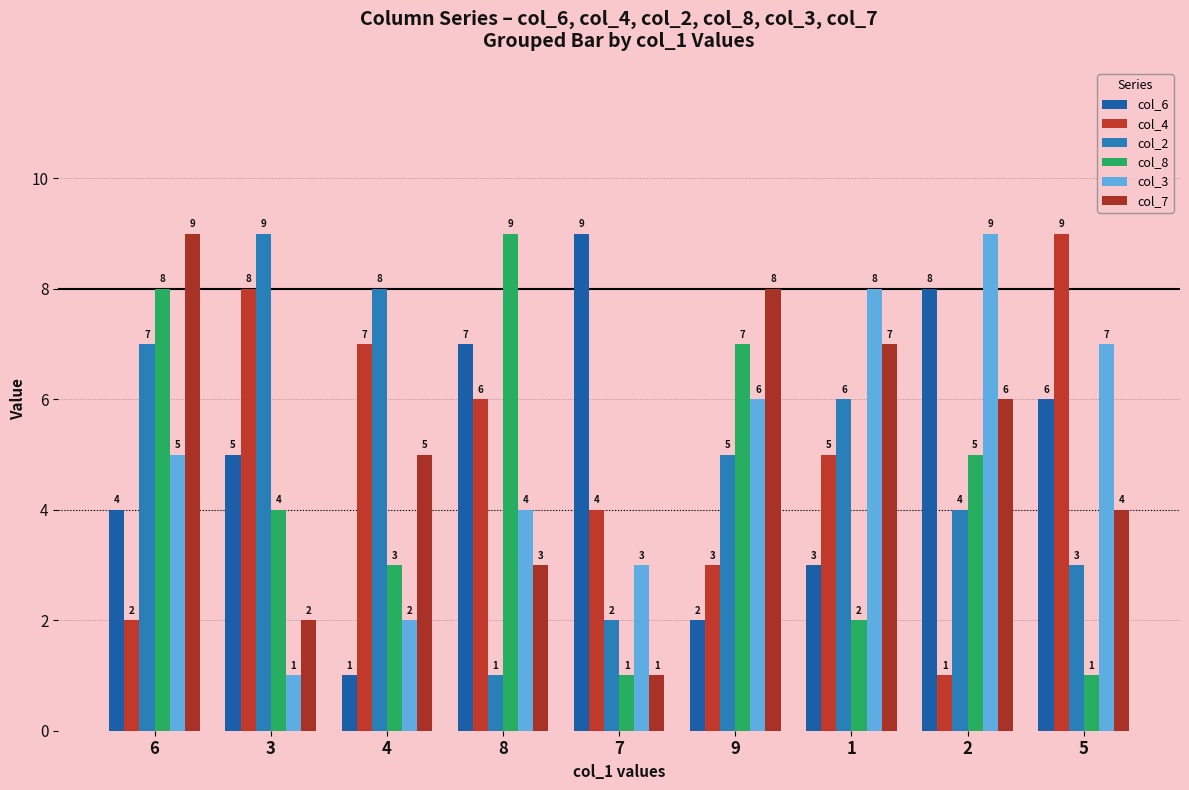

Which series changed the most between 7 and 9?

col_6